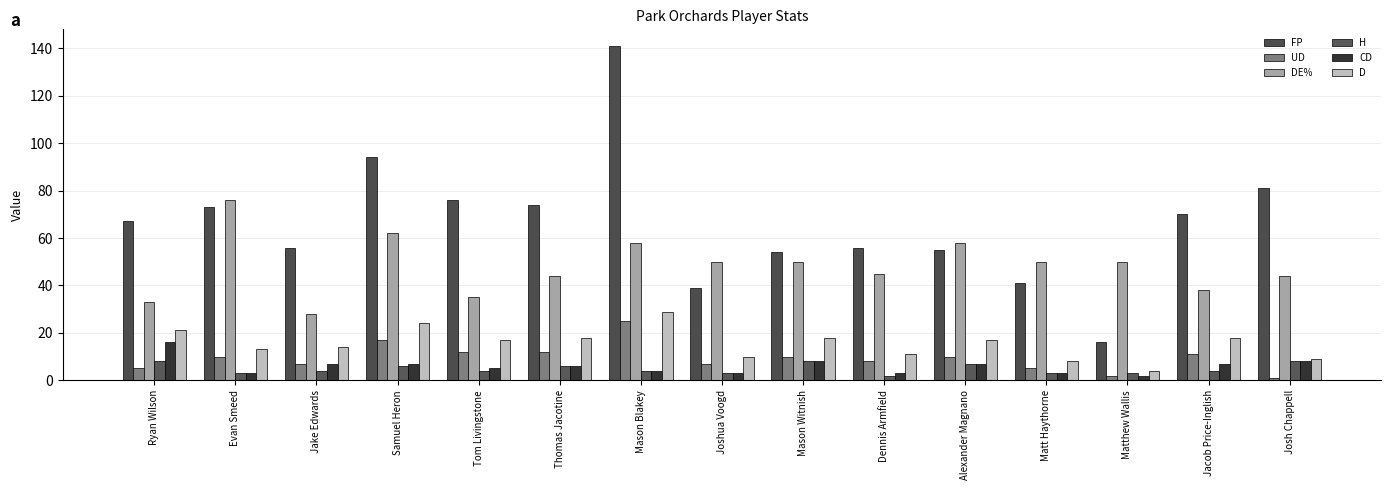

Is the value of H at Matt Haythorne greater than the value of D at Samuel Heron?

No